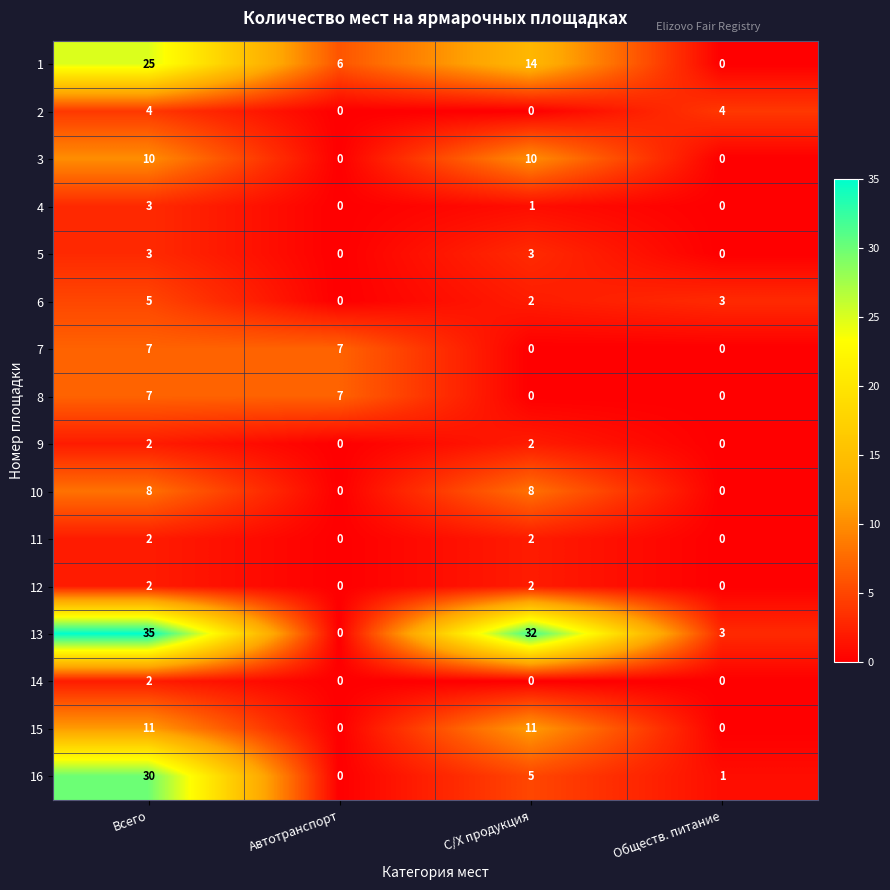

How many positive values does the 4 series have?

2